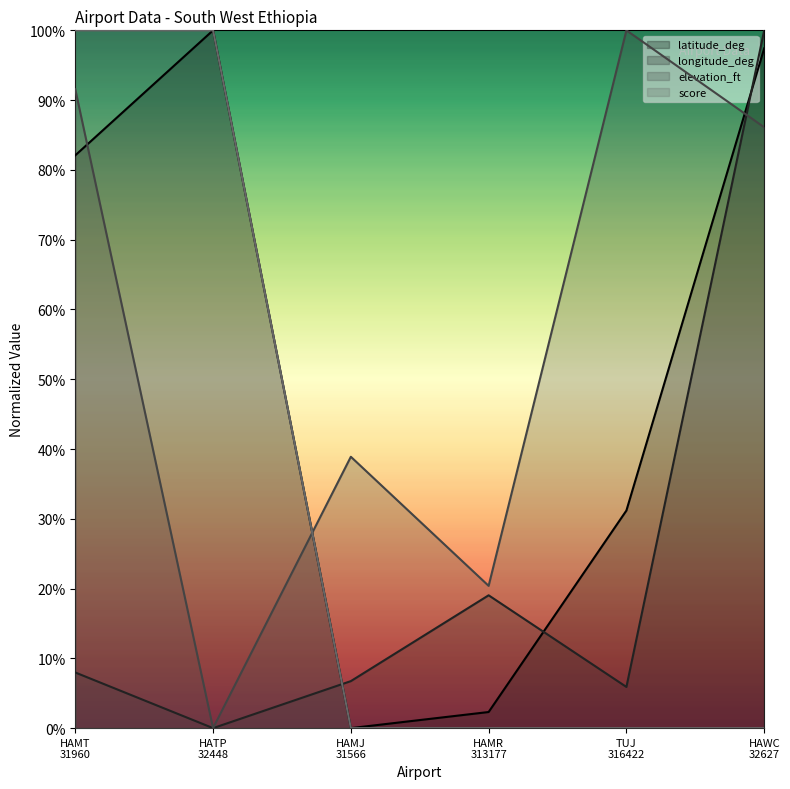

What is the label of the 1st point from the left?

HAMT
31960